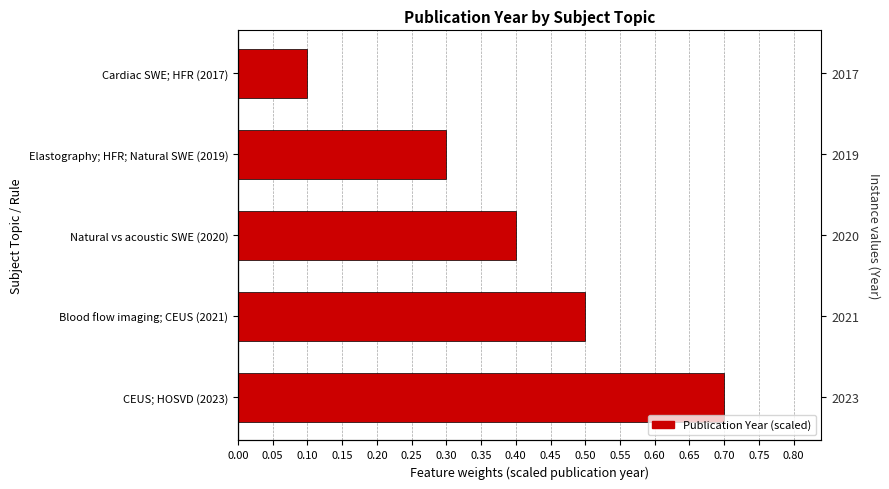

The value at Blood flow imaging; CEUS (2021) is 0.5. True or false?

True